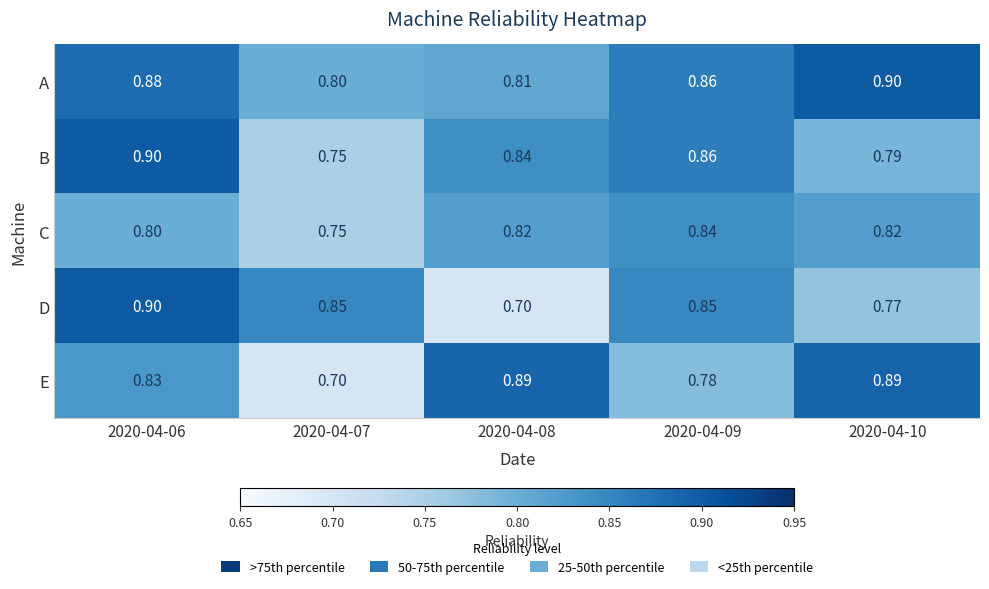

What is the greatest value displayed?

0.9